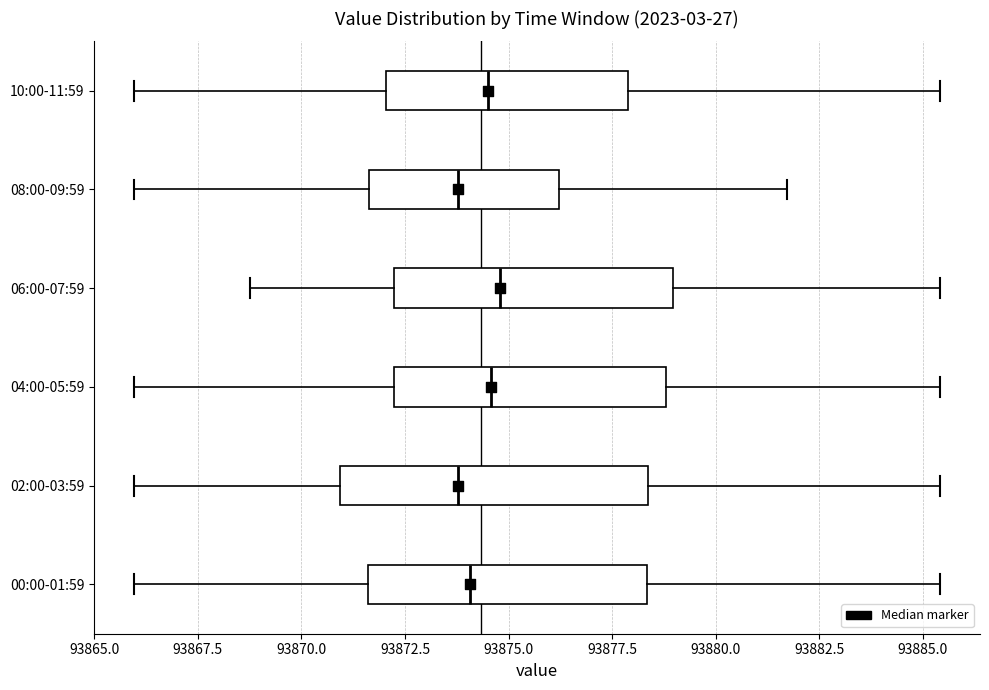

Reading bottom to top, read every box against the x-axis: the position of its median line, the range the box covers, and the ends of its whiskers. The values are not printed on the chart, so give them approximately, as read against the axis.

00:00-01:59: median 93874.0, box 93871.5 to 93878.5, whiskers 93866.0 to 93885.5
02:00-03:59: median 93874.0, box 93871.0 to 93878.5, whiskers 93866.0 to 93885.5
04:00-05:59: median 93874.5, box 93872.0 to 93879.0, whiskers 93866.0 to 93885.5
06:00-07:59: median 93875.0, box 93872.0 to 93879.0, whiskers 93869.0 to 93885.5
08:00-09:59: median 93874.0, box 93871.5 to 93876.0, whiskers 93866.0 to 93881.5
10:00-11:59: median 93874.5, box 93872.0 to 93878.0, whiskers 93866.0 to 93885.5